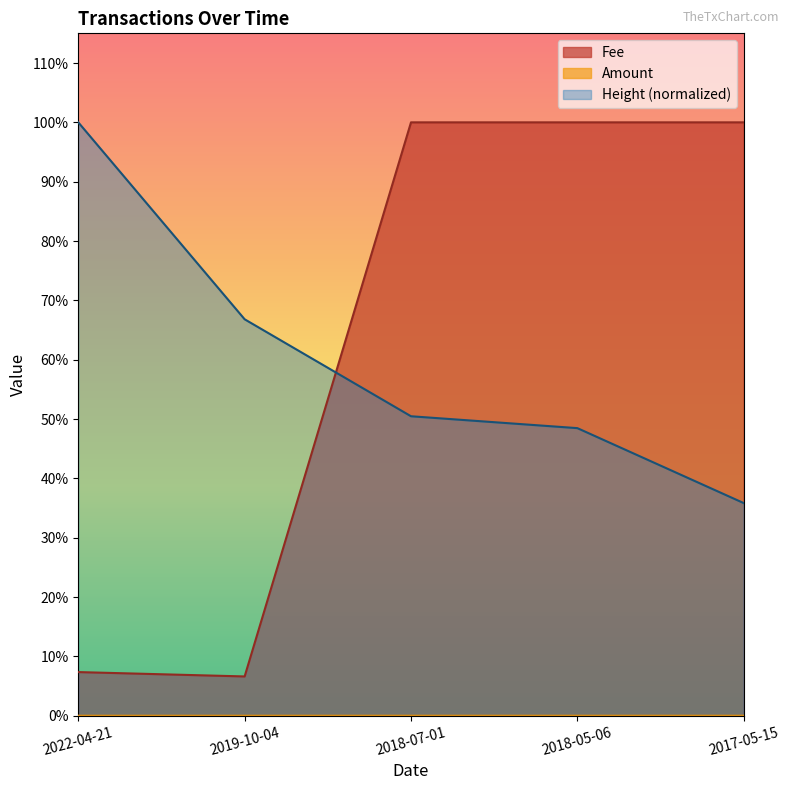

What is the difference between the highest and lowest values at 2022-04-21?

1.0